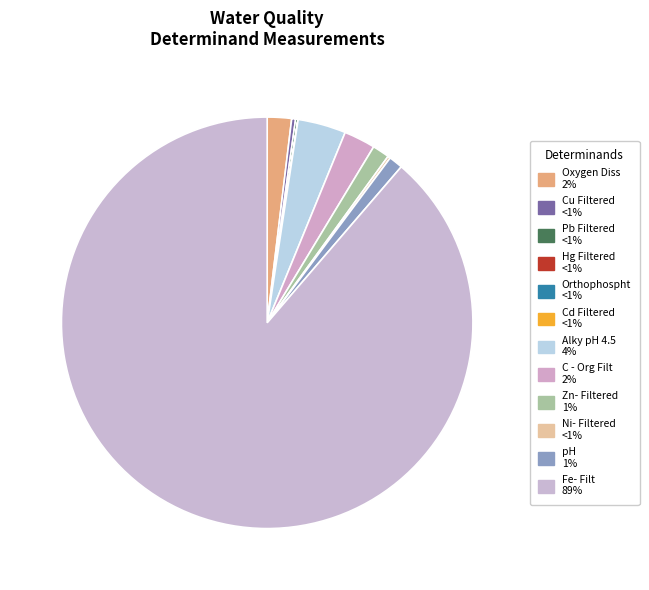

True or false: Cd Filtered accounts for 0% of the total.

True